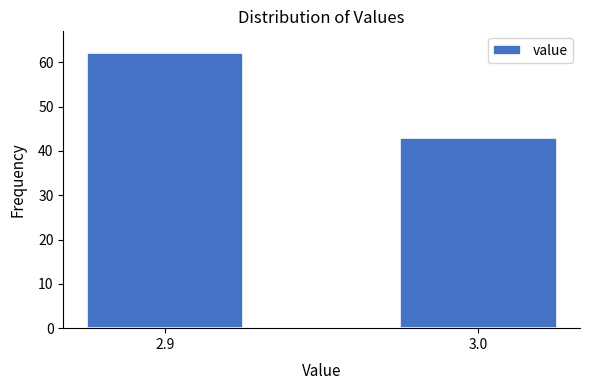

Reading left to right, extract all data points from this chart.

2.9=62	3.0=43